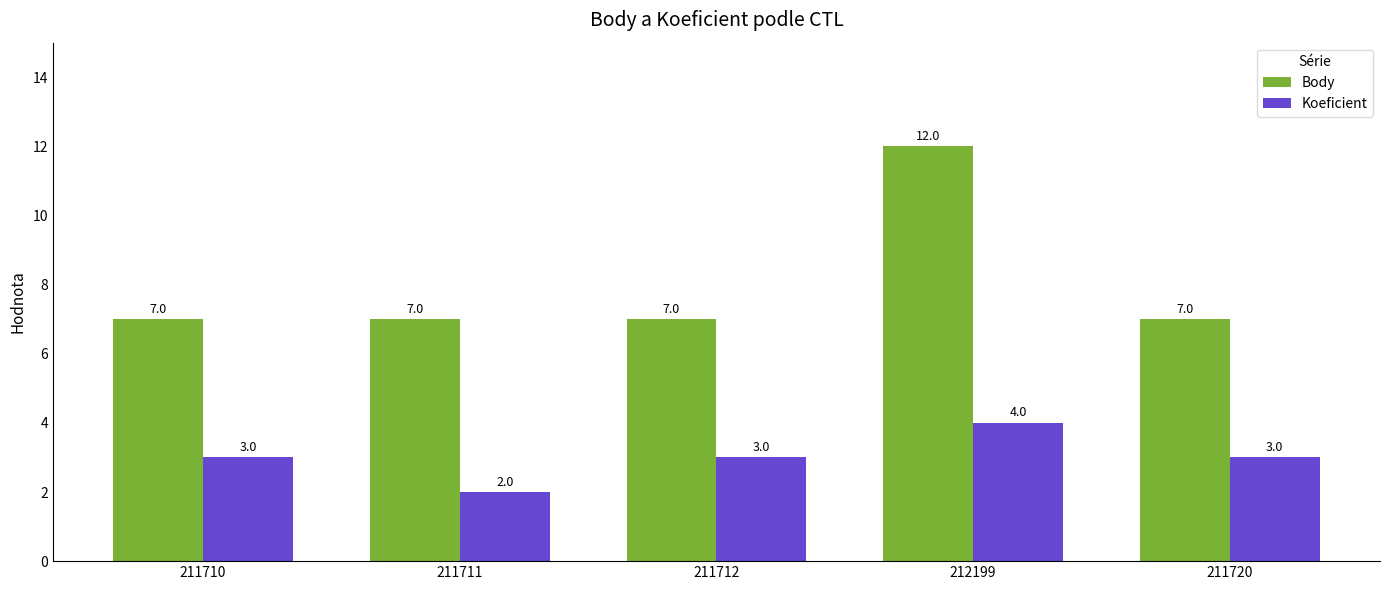

Reading right to left, transcribe all the data shown in this chart.

Body: 211720=7	212199=12	211712=7	211711=7	211710=7
Koeficient: 211720=3	212199=4	211712=3	211711=2	211710=3